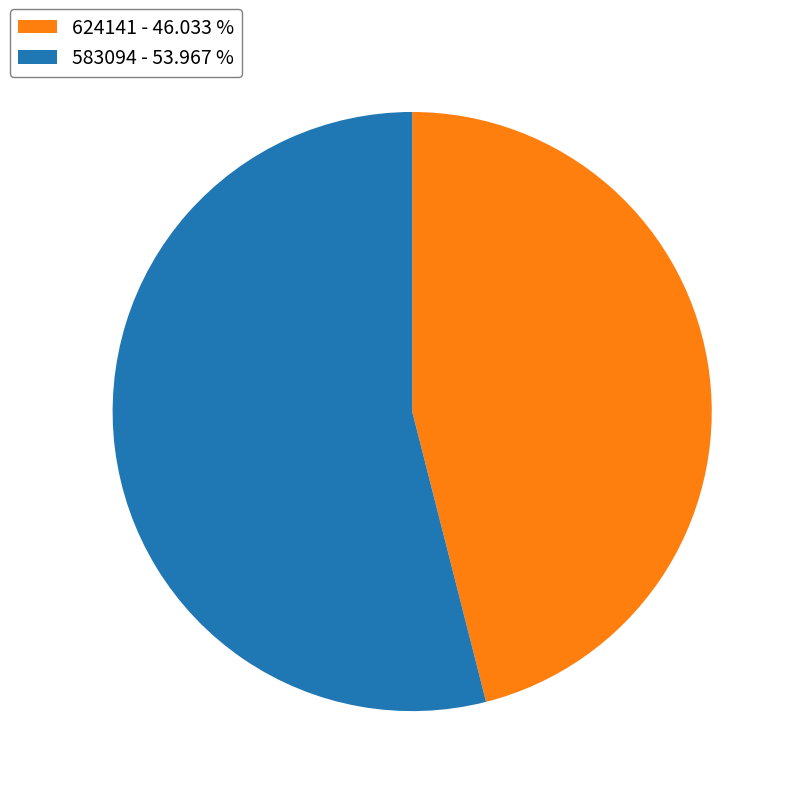

Does any single category account for the majority?

Yes